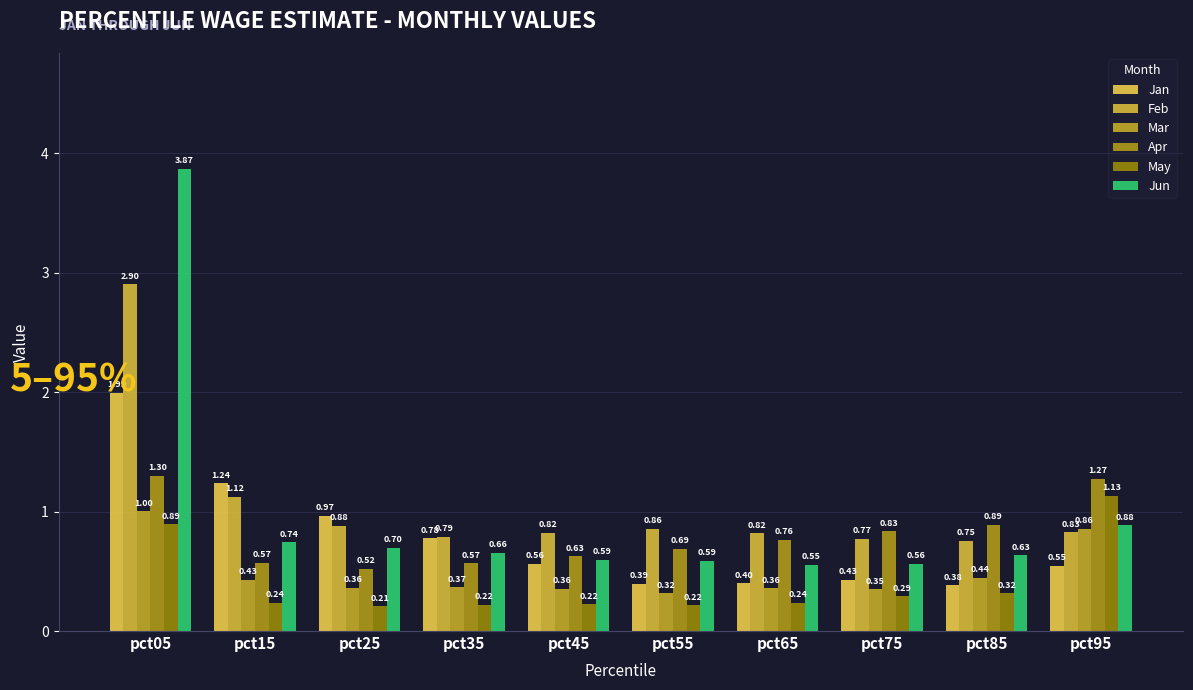

Rank the series by their maximum value, from lowest to highest.

Mar, May, Apr, Jan, Feb, Jun